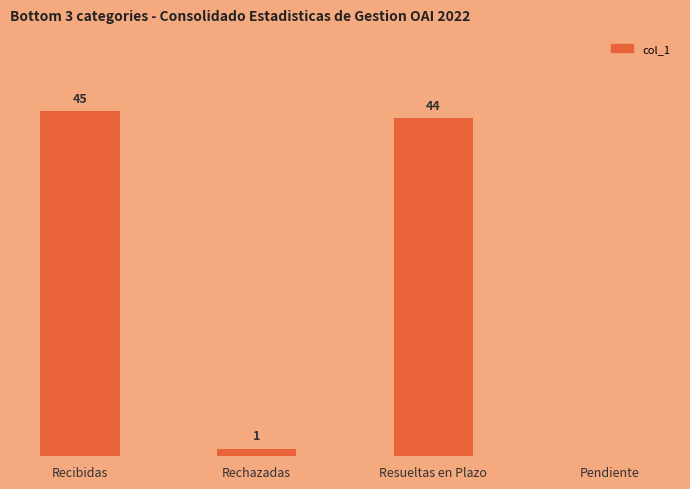

Are the bars horizontal?

No